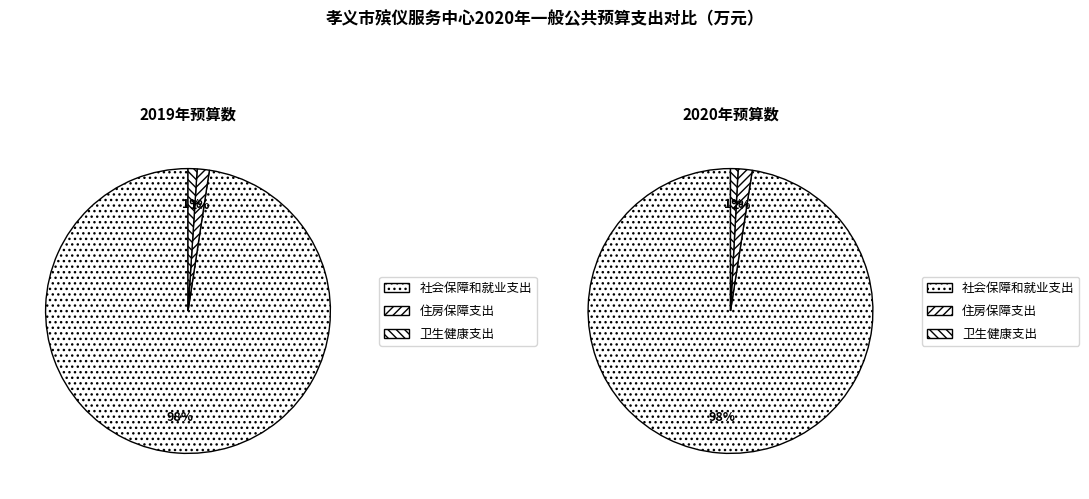

To the nearest percent, what portion does 住房保障支出 represent?

2%